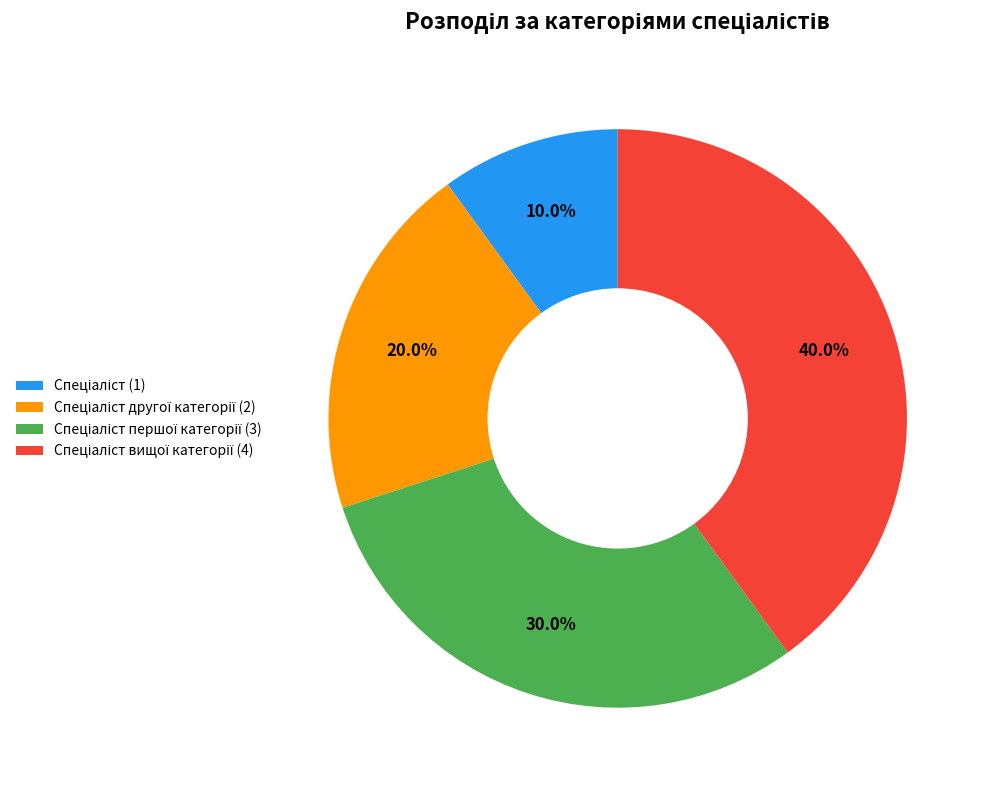

Is there a majority slice in this chart?

No